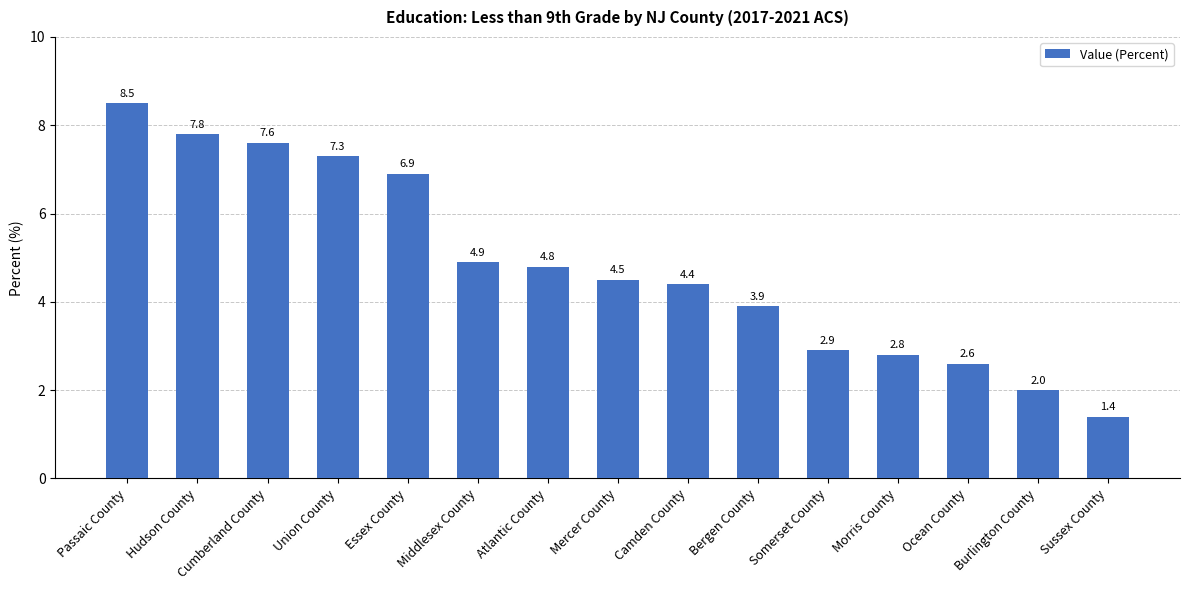

Reading left to right, what are all the values shown in this chart?

Passaic County=8.5	Hudson County=7.8	Cumberland County=7.6	Union County=7.3	Essex County=6.9	Middlesex County=4.9	Atlantic County=4.8	Mercer County=4.5	Camden County=4.4	Bergen County=3.9	Somerset County=2.9	Morris County=2.8	Ocean County=2.6	Burlington County=2.0	Sussex County=1.4